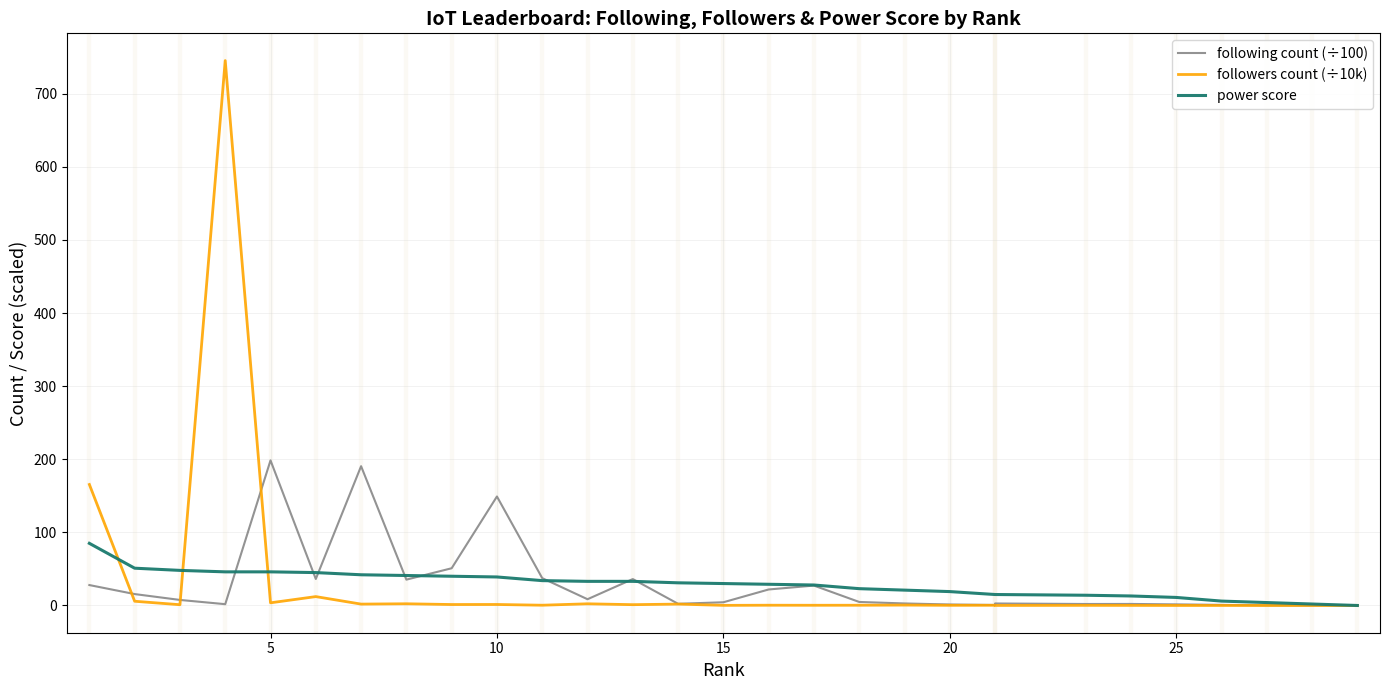

True or false: power score and followers count (÷10k) intersect in this chart.

True